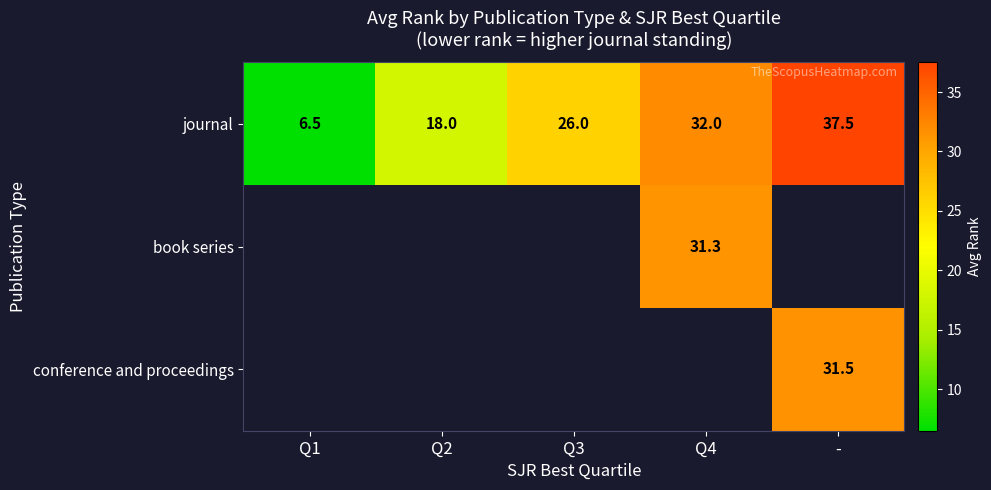

What is the difference between the maximum and minimum values in the journal series?

31.0